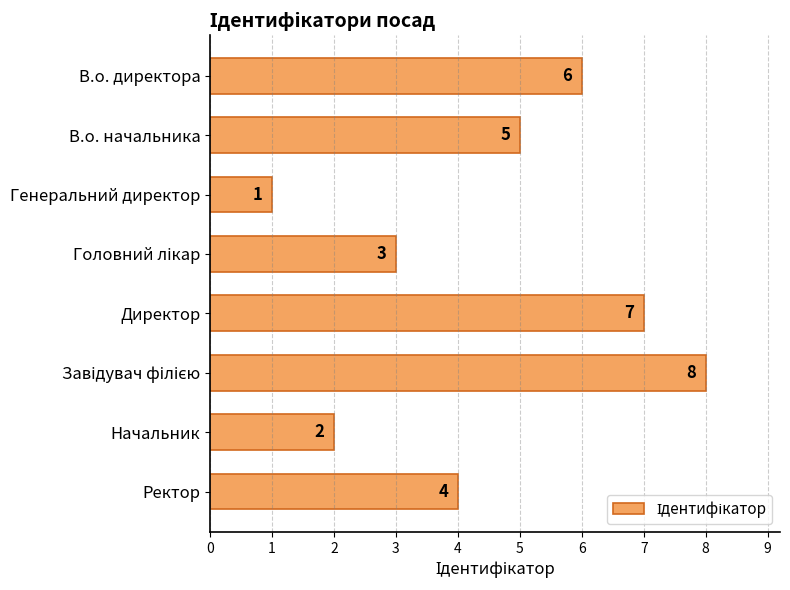

The value at В.о. директора is 8. True or false?

False